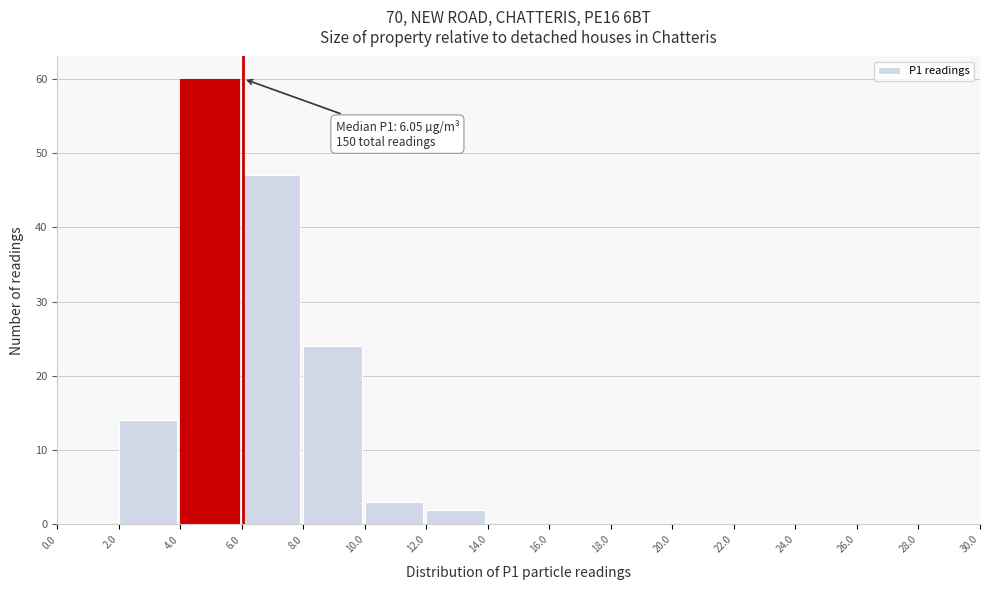

Over which range of the x-axis is the bar tallest?

4.0 to 6.0